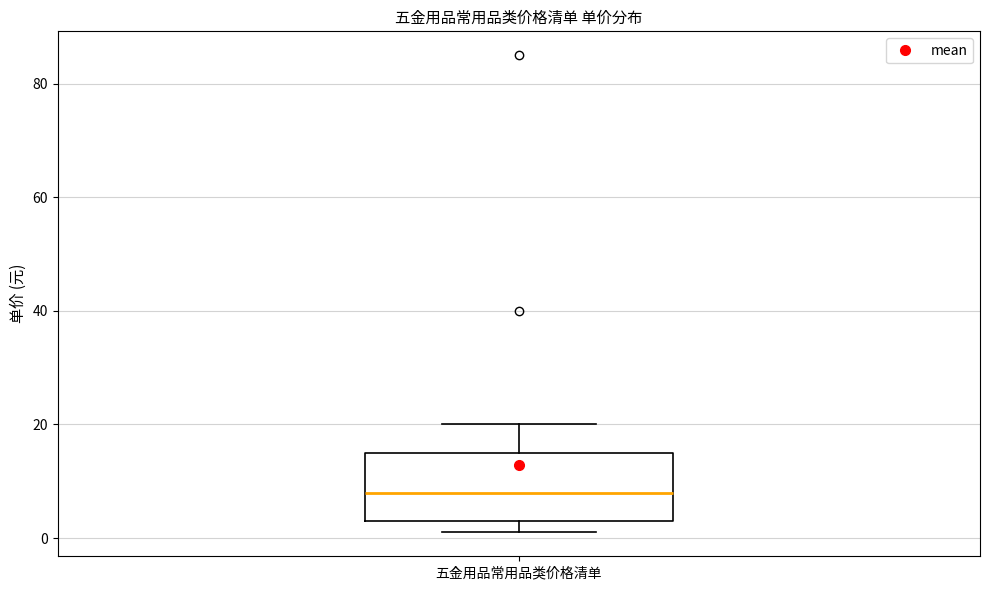

Read this box plot against the y-axis: the position of the median line, the range covered by the box, and the ends of both whiskers. The values are not printed on the chart, so give them approximately, as read against the axis.

median 8, box 4 to 16, whiskers 2 to 20